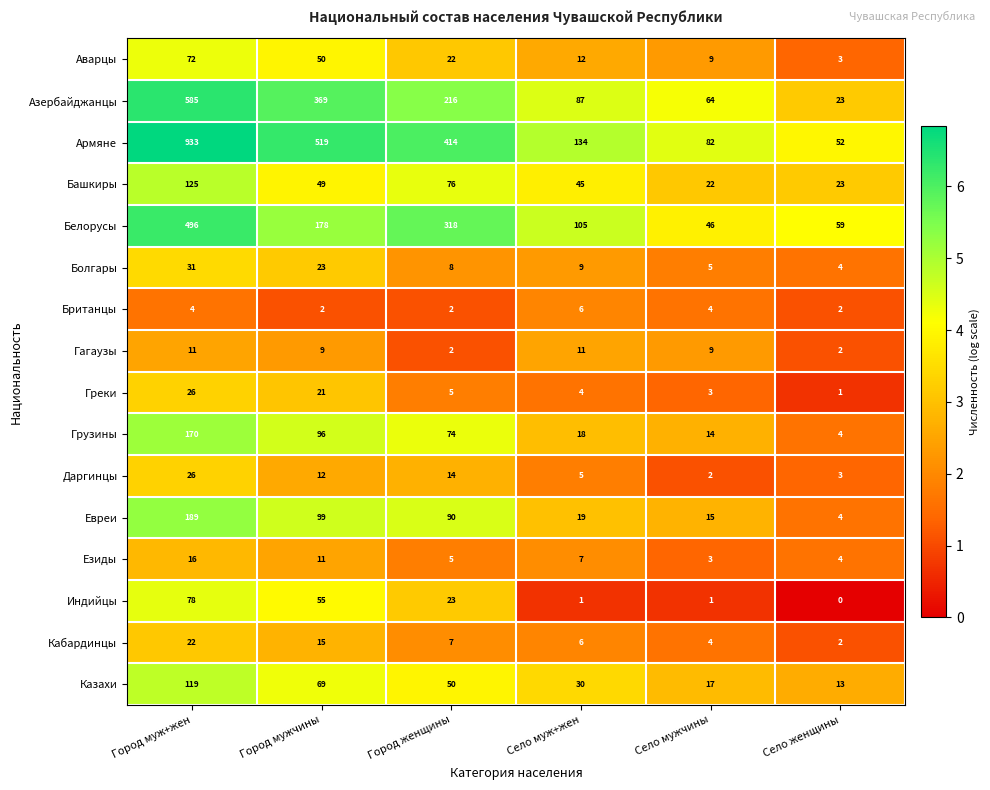

True or false: Белорусы has a value of 59 at Село женщины.

True